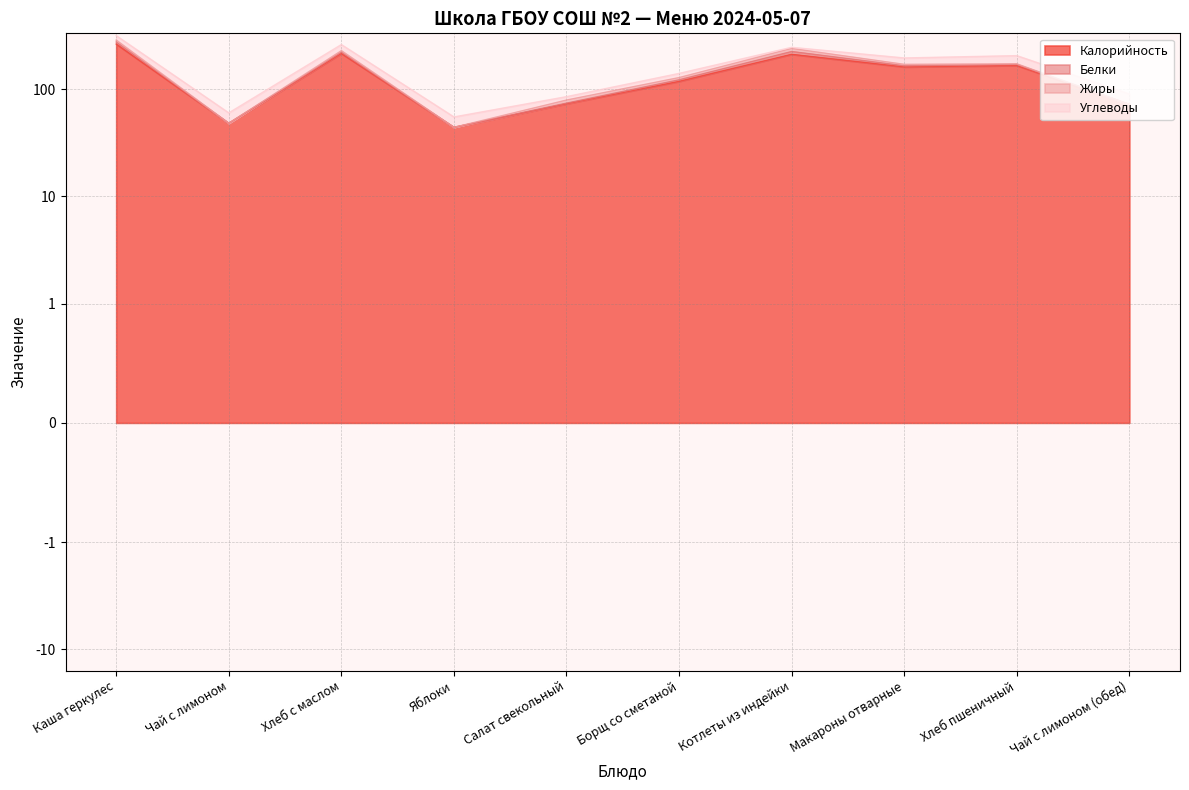

Reading left to right, what are all the values shown in this chart?

Калорийность: 263	48	215	44	73	118	211	161	166	72
Белки: 12	0	6	0	1	4	13	4	4	0
Жиры: 11	0	7	0	5	6	15	5	2	0
Углеводы: 29	12	32	11	6	12	6	25	33	18